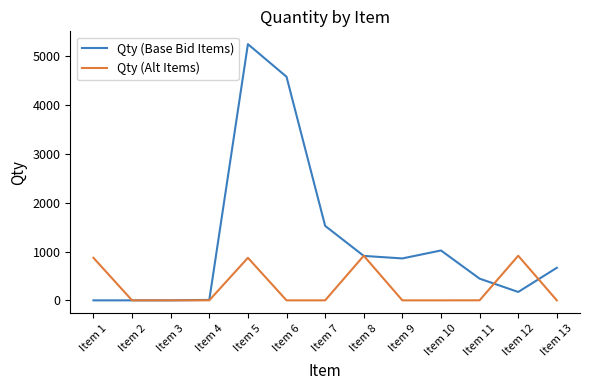

Is the value of Qty (Base Bid Items) at Item 6 greater than the value of Qty (Alt Items) at Item 9?

Yes